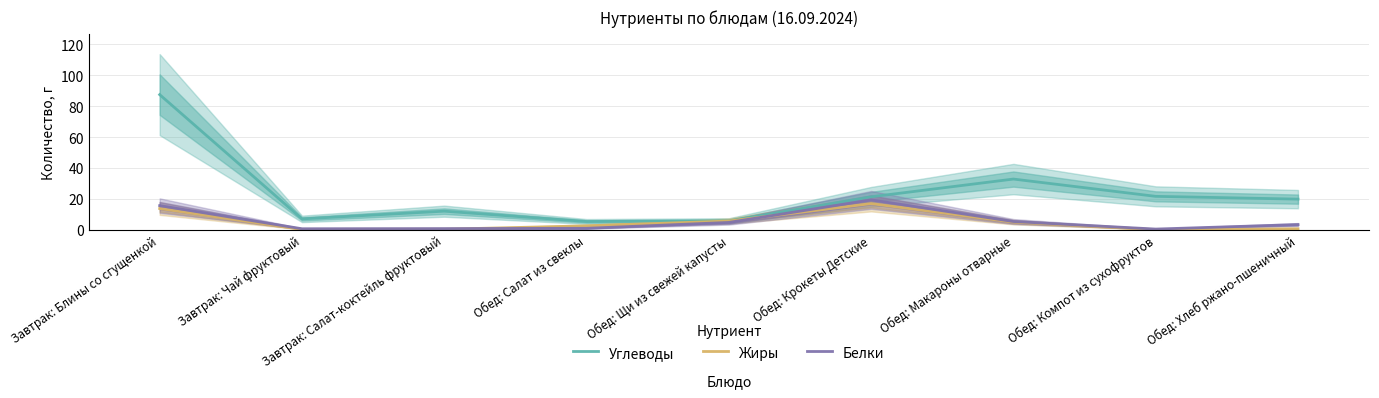

What is the minimum value for Углеводы?

5.3